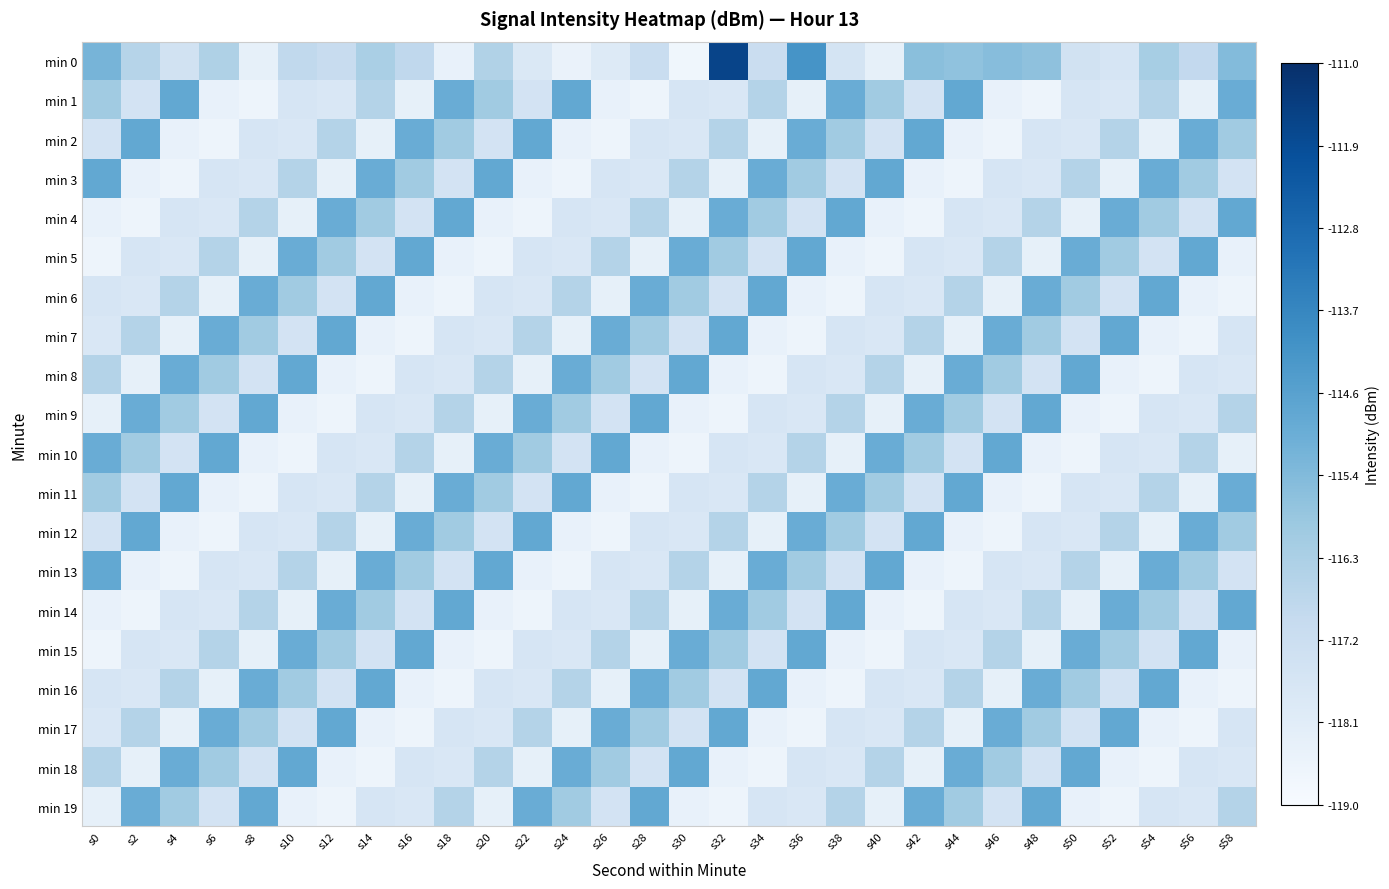

At which category is the sum across all series the highest?

s32